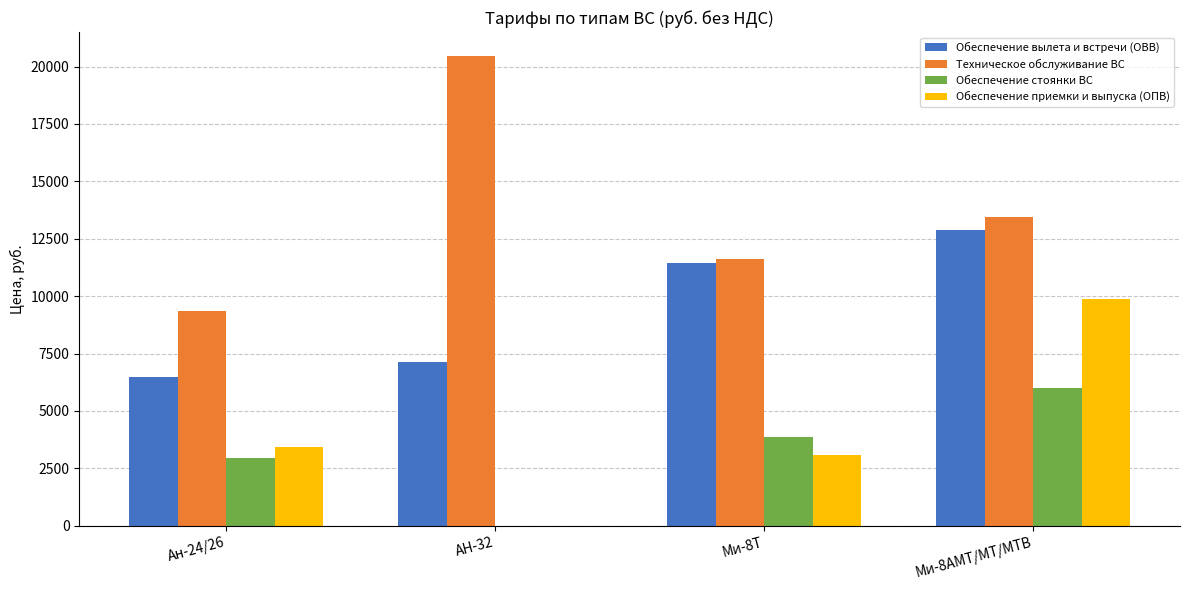

Between Ан-24/26 and АН-32, which series saw the biggest shift?

Техническое обслуживание ВС